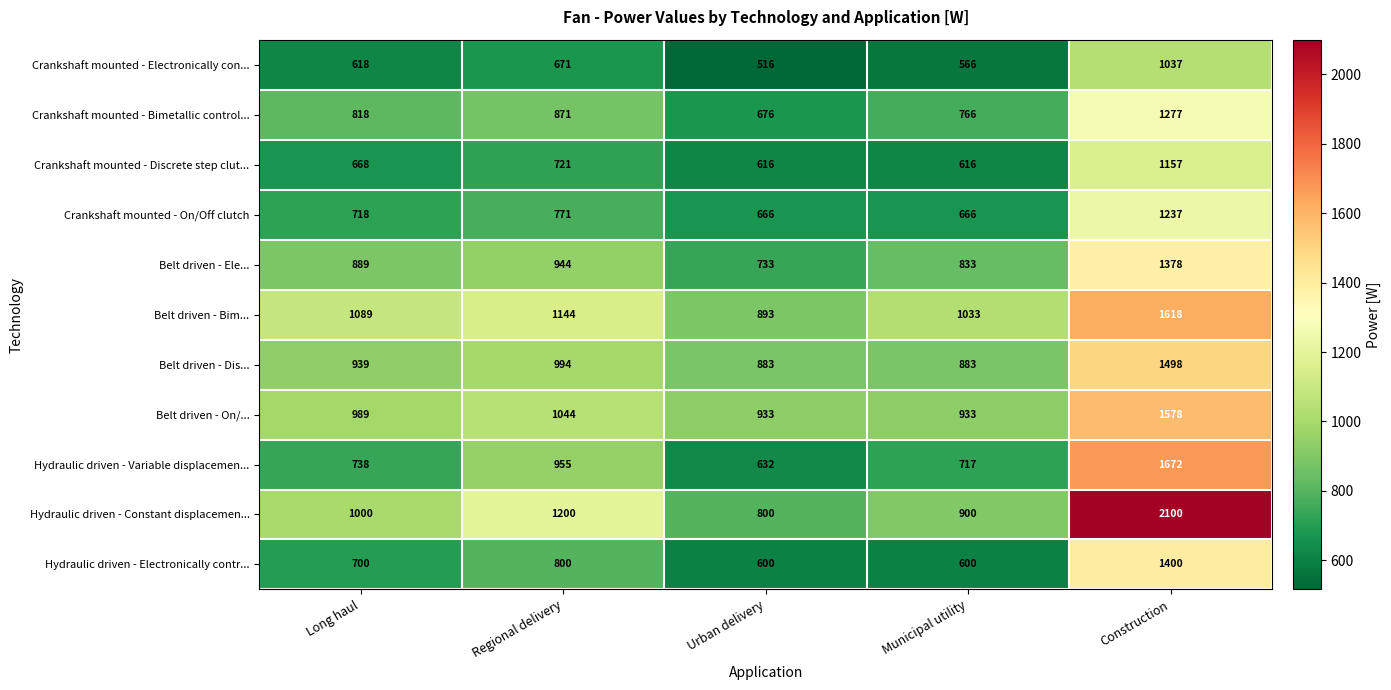

What is the minimum value shown in the chart?

516